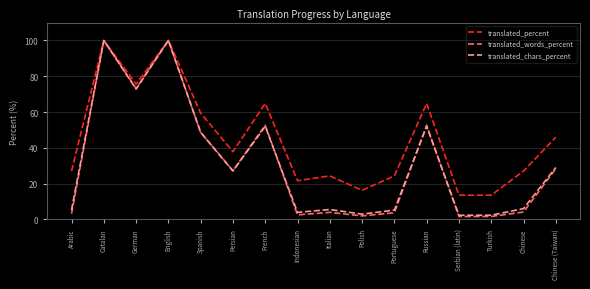

Is the value of translated_words_percent at Persian greater than the value of translated_chars_percent at German?

No